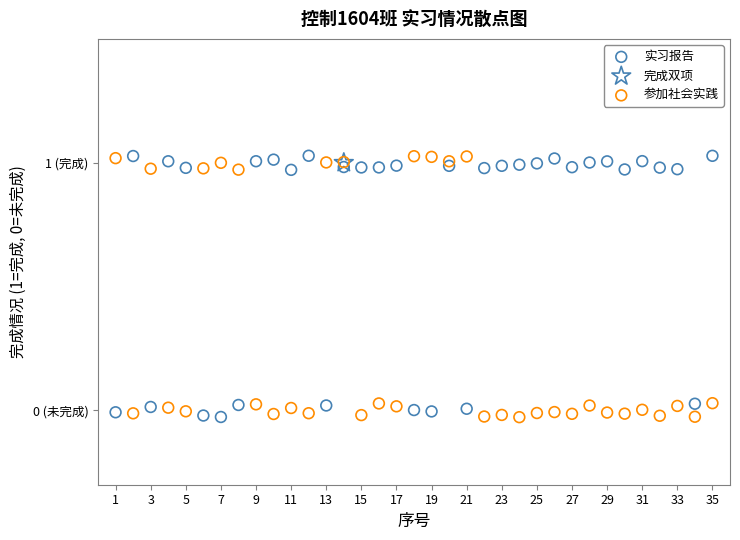

What are all the series names shown in the legend?

实习报告, 完成双项, 参加社会实践